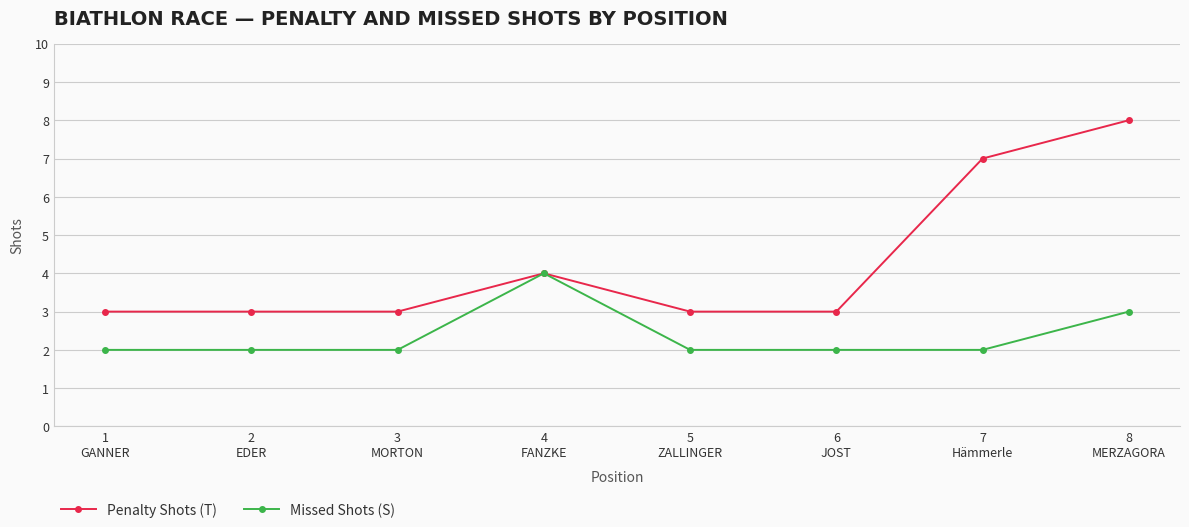

What is the greatest value displayed?

8